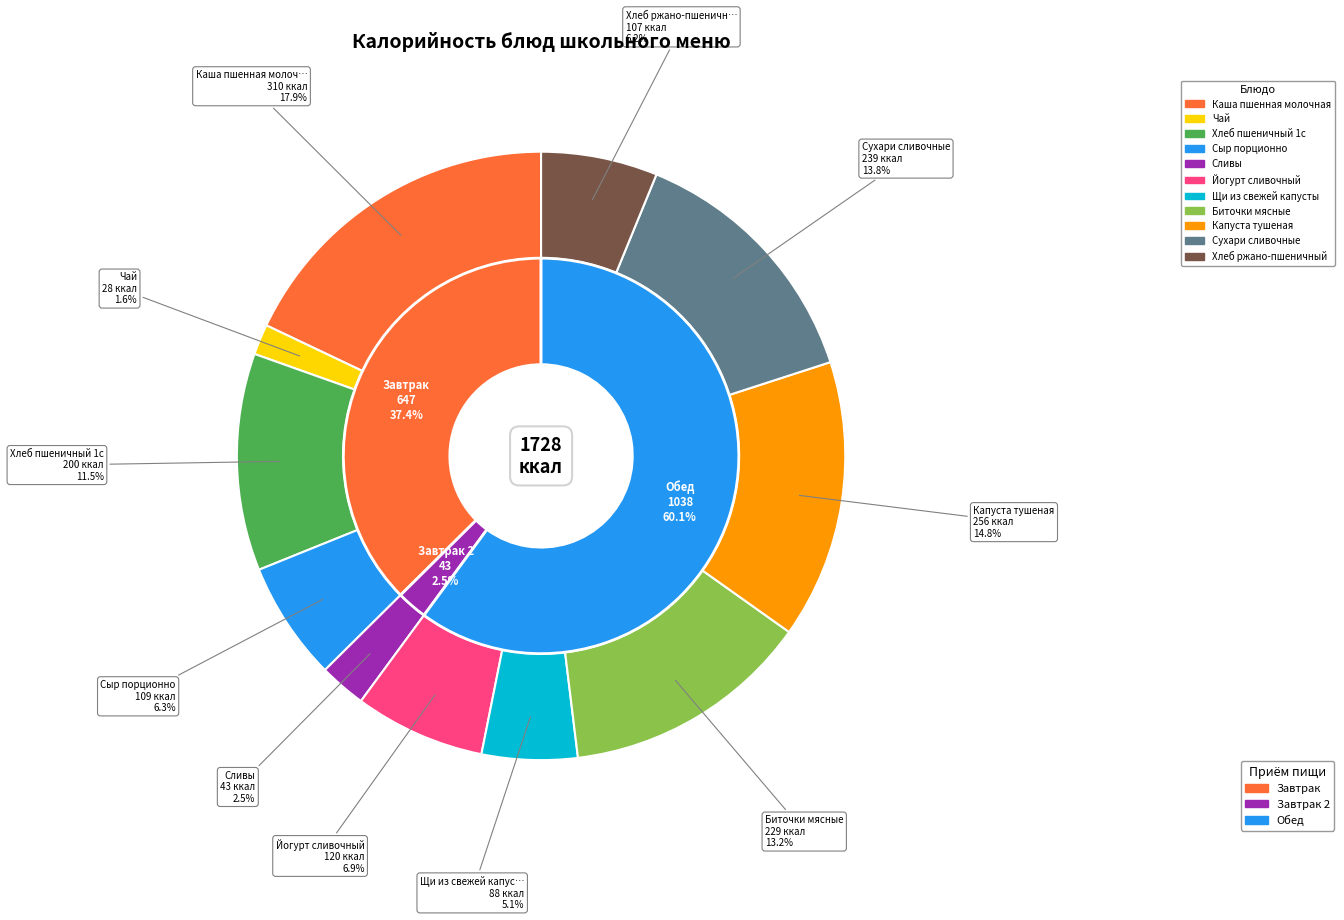

To the nearest percent, what percentage of the pie is Хлеб ржано-пшеничный?

6%